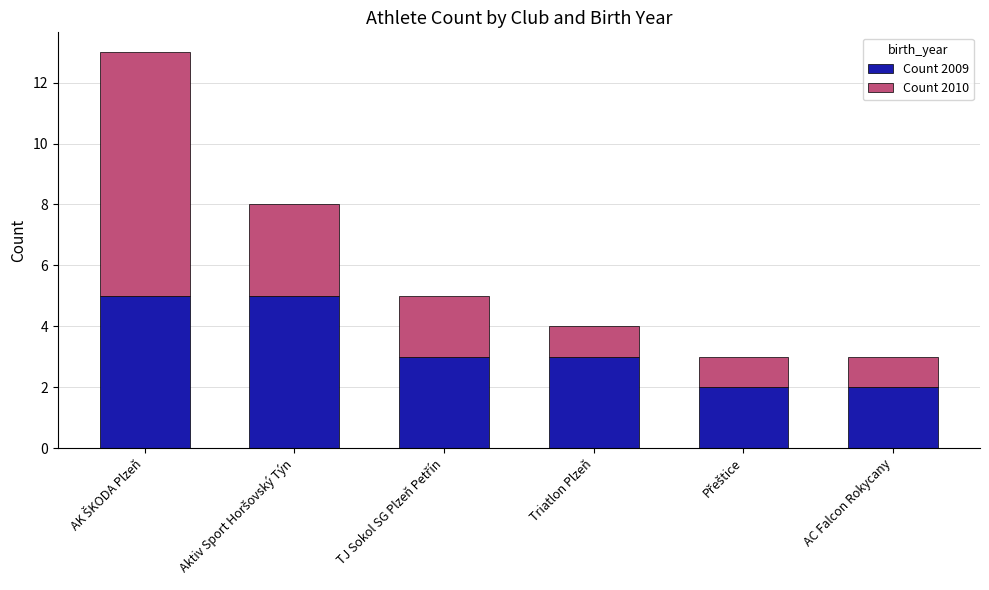

How many distinct data groups are displayed?

2